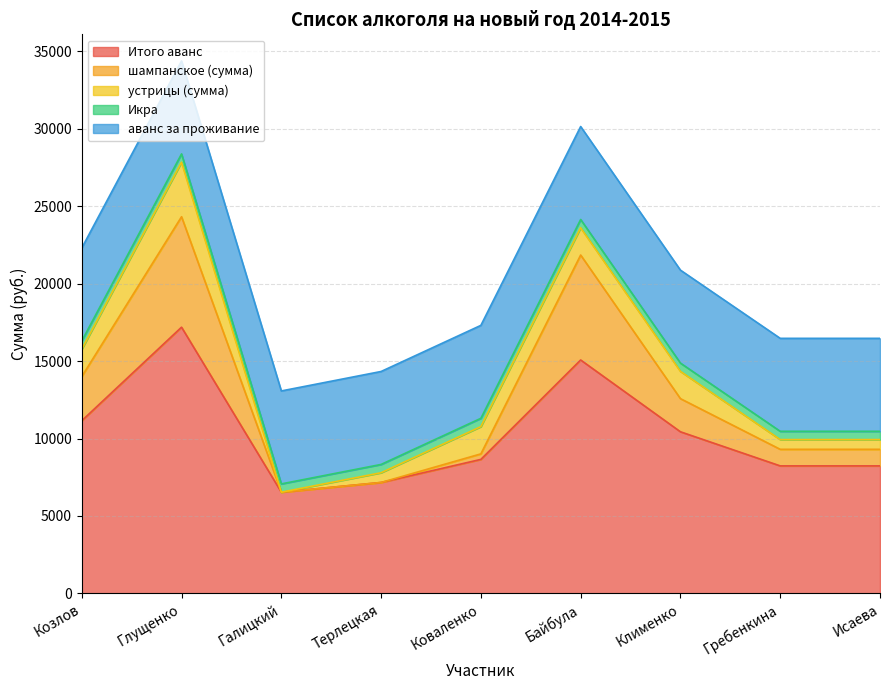

True or false: устрицы (сумма) and Итого аванс cross at least once.

False